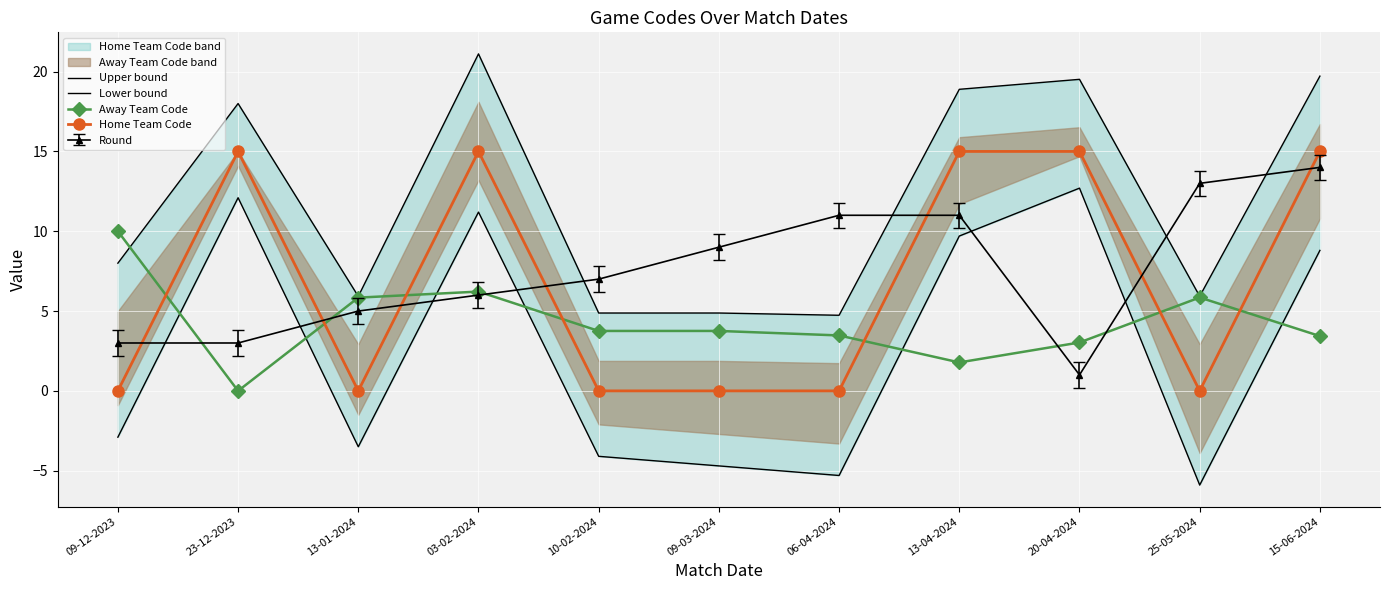

At which label does Away Team Code reach its peak?

09-12-2023